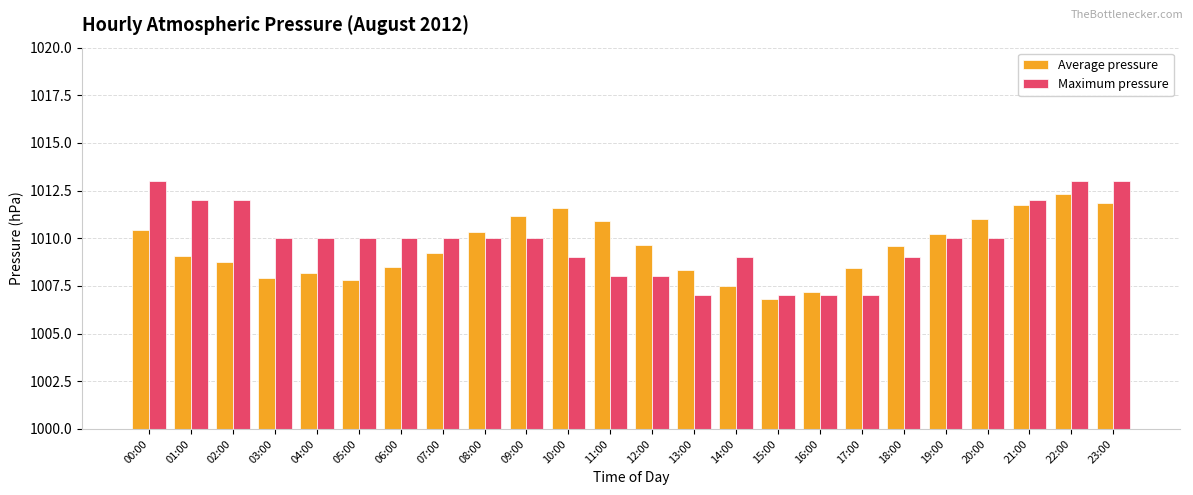

What is the value of the Maximum pressure bar at the 2nd from the left?

1012.0